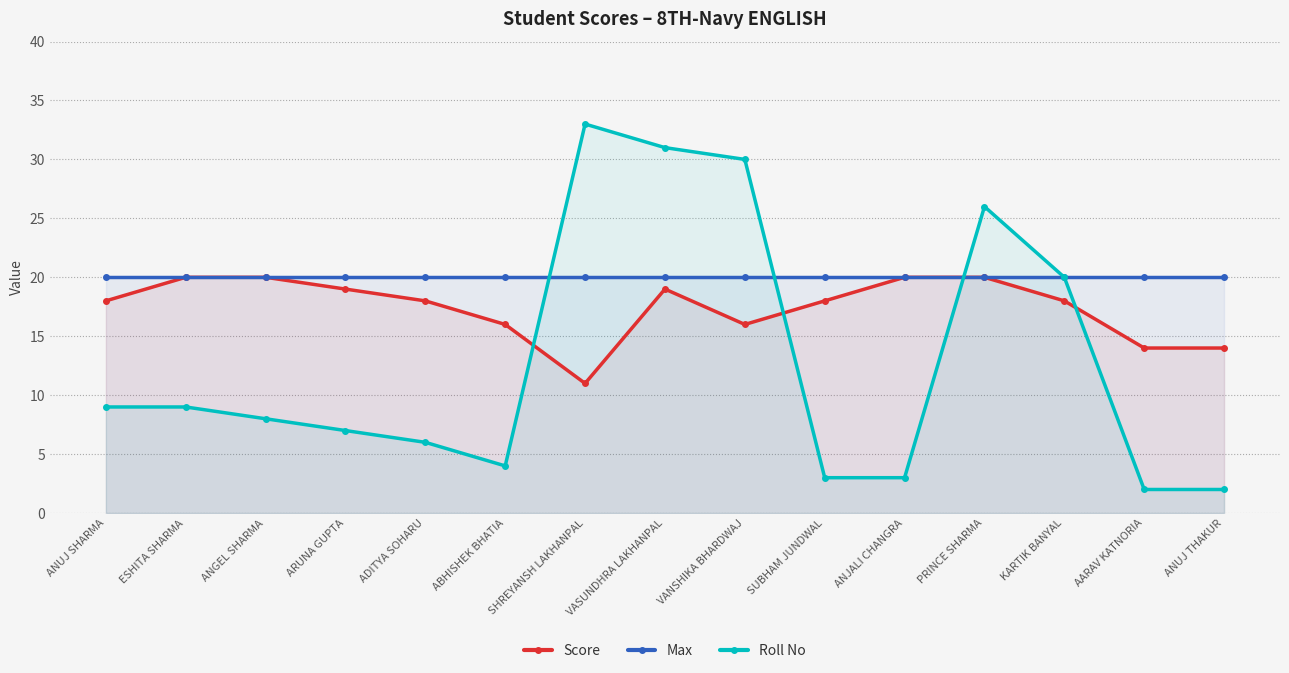

Which has a higher value, ABHISHEK BHATIA or VASUNDHRA LAKHANPAL?

VASUNDHRA LAKHANPAL